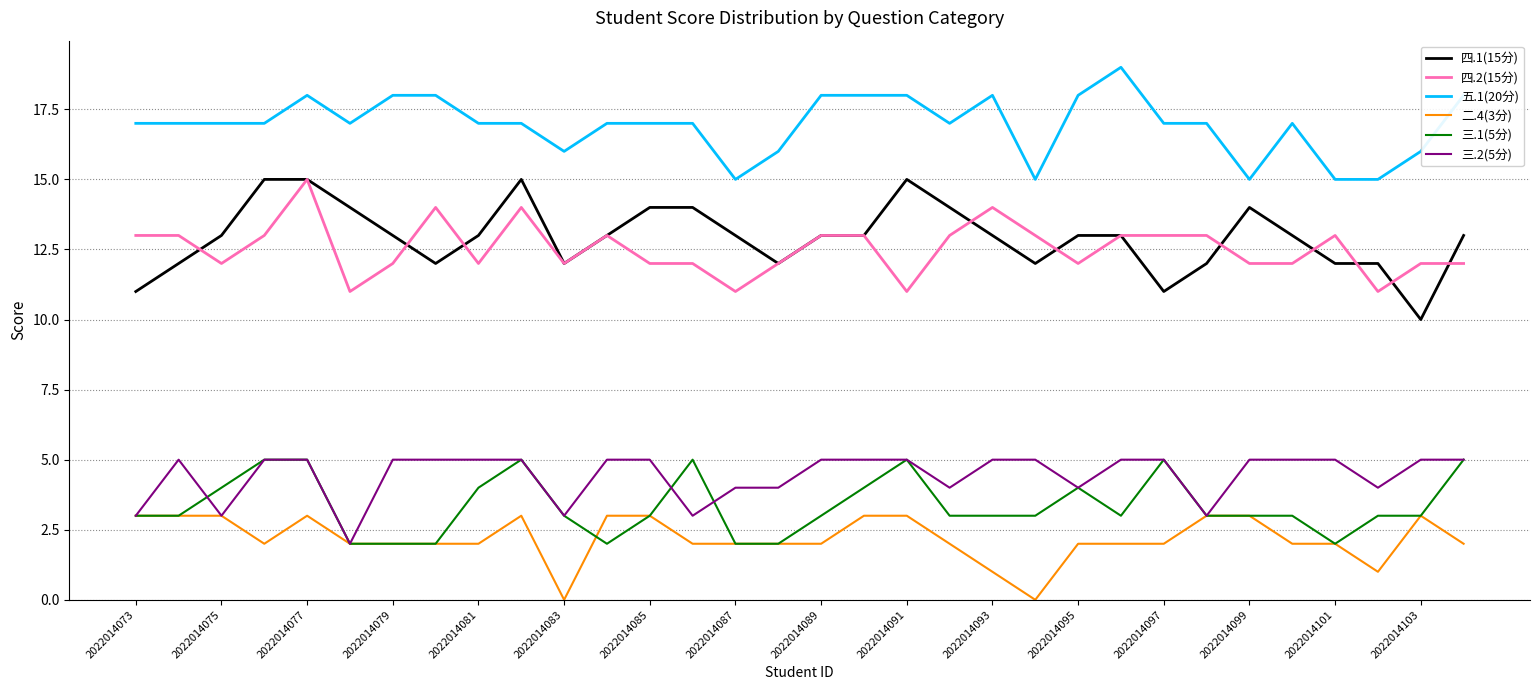

True or false: 三.1(5分) and 五.1(20分) intersect in this chart.

False